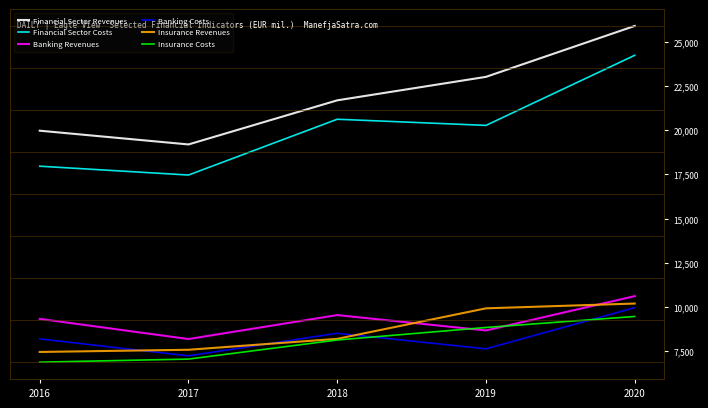

Which category has the lowest value in the Banking Costs series?

2017